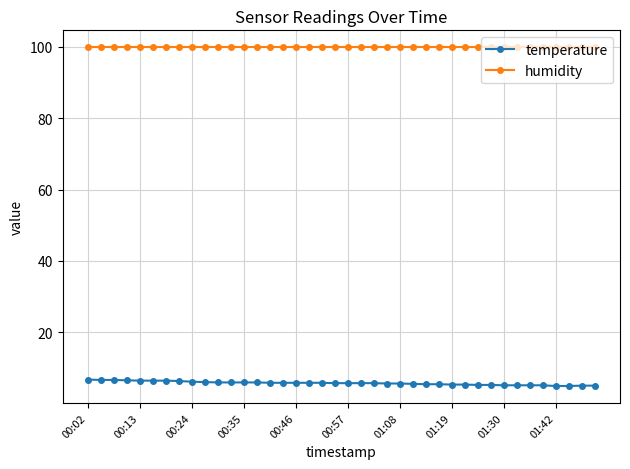

What is the sum of all temperature values?

228.1